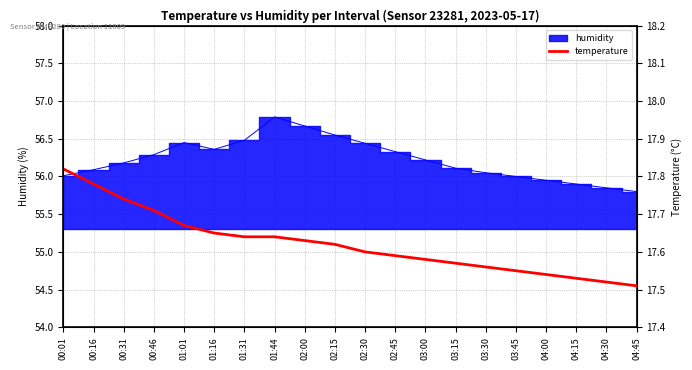

Reading left to right, what are all the values shown in this chart?

17.8	17.8	17.7	17.7	17.7	17.6	17.6	17.6	17.6	17.6	17.6	17.6	17.6	17.6	17.6	17.6	17.5	17.5	17.5	17.5